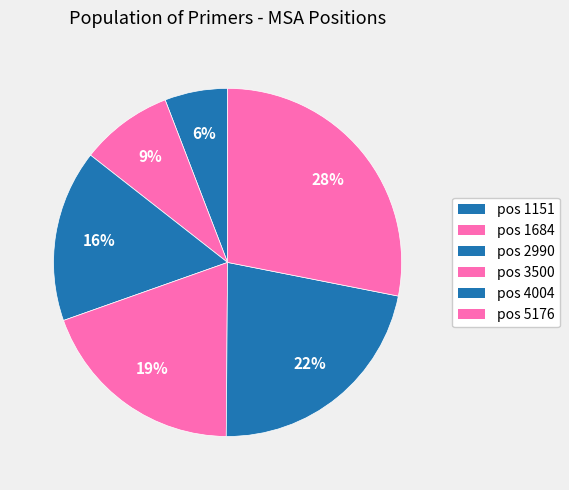

How many segments does this pie chart have?

6